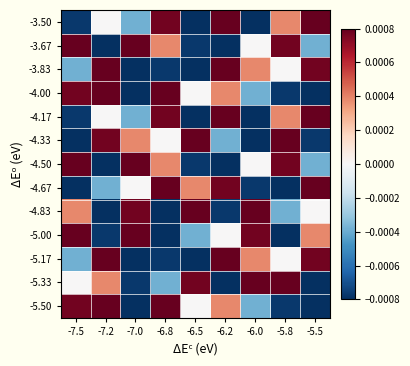

Which series has the largest total across all categories?

-3.50